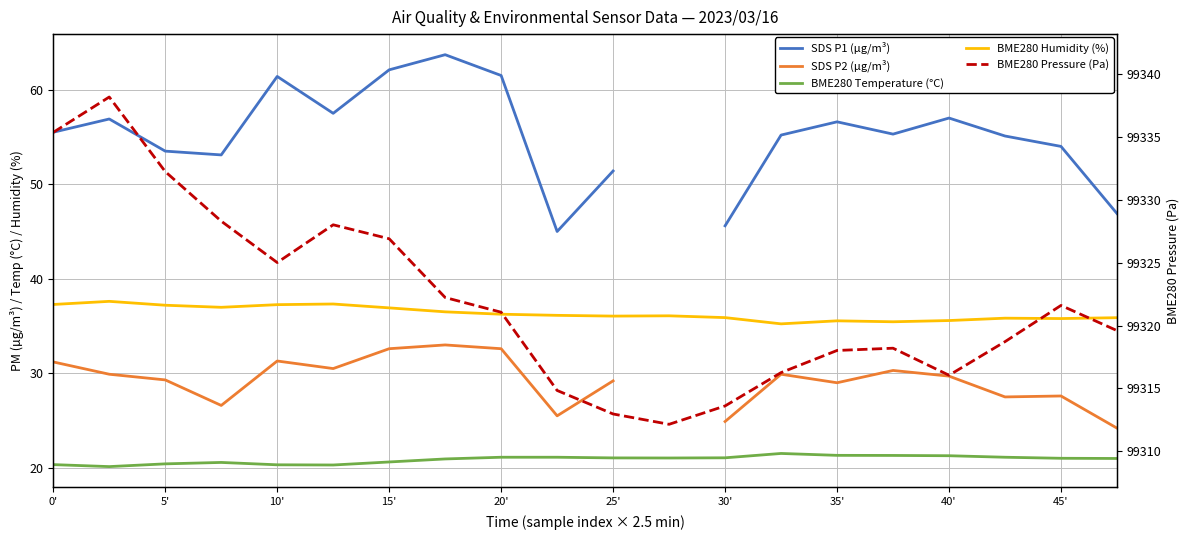

What is the difference between the second highest and second lowest values in the SDS P2 (µg/m³) series?

8.1